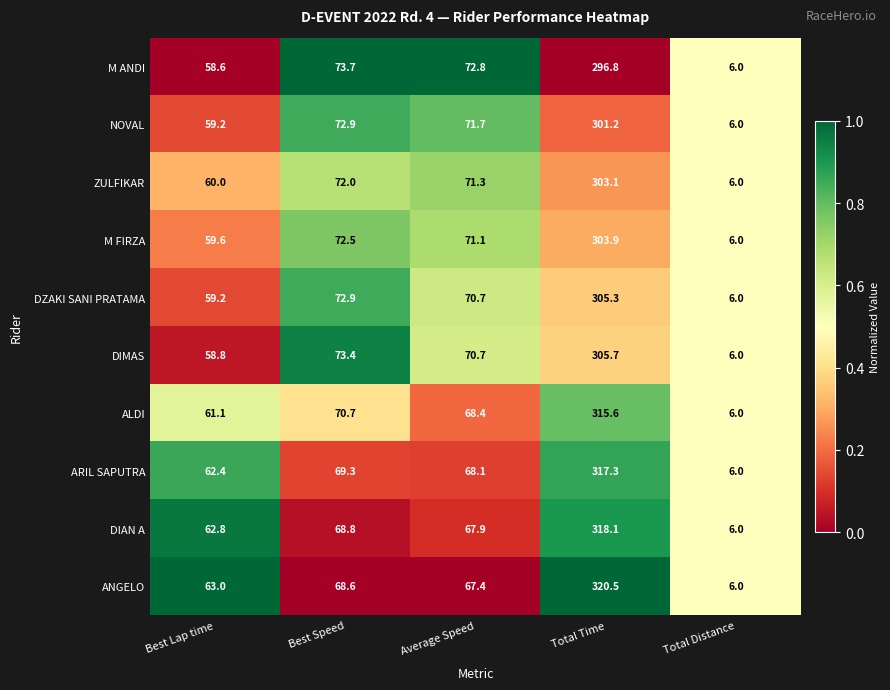

Which series has the largest total across all categories?

ANGELO